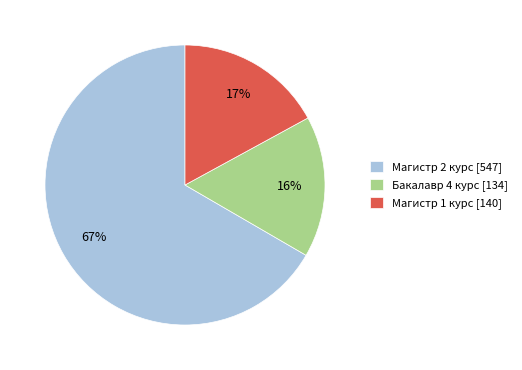

Between Магистр 2 курс [547] and Бакалавр 4 курс [134], which is larger?

Магистр 2 курс [547]